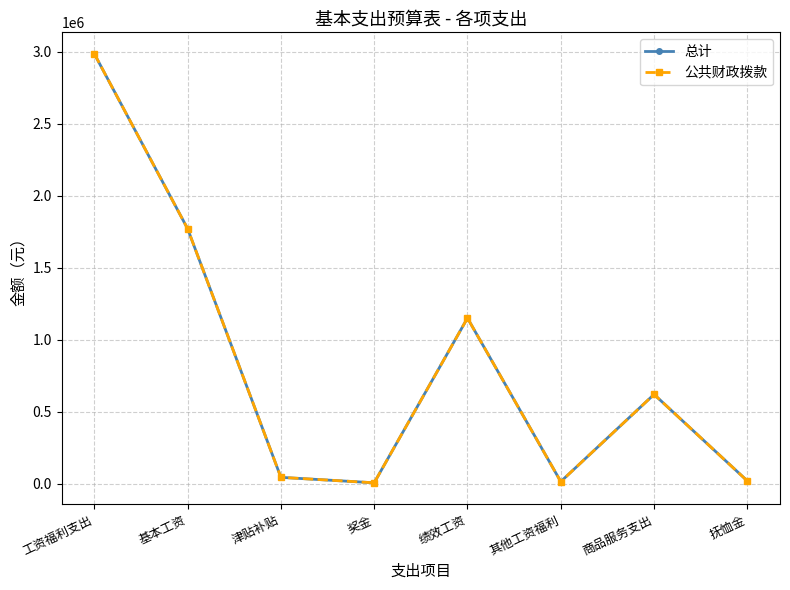

Count the number of categories in the chart.

8